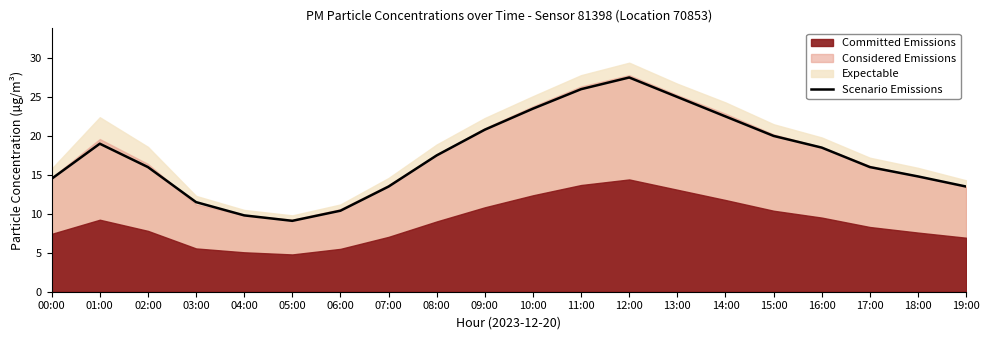

Where is the first local maximum?

01:00